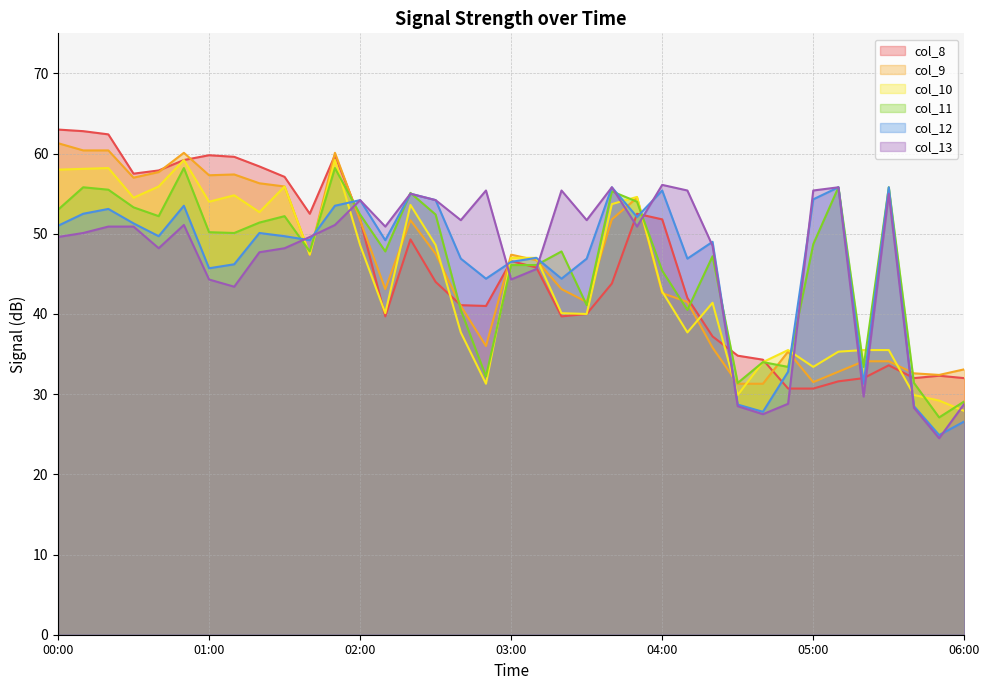

Rank the series at 01:20 from lowest to highest value.

col_13, col_12, col_11, col_10, col_9, col_8